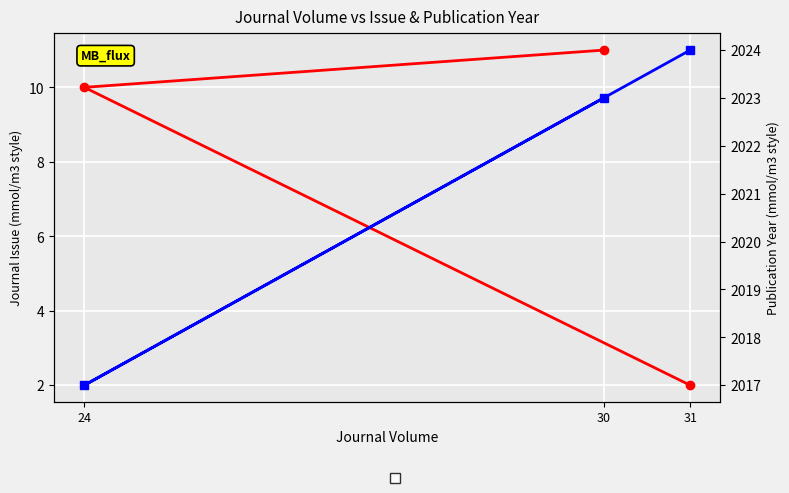

True or false: Journal Issue has a value of 10 at 24.

True